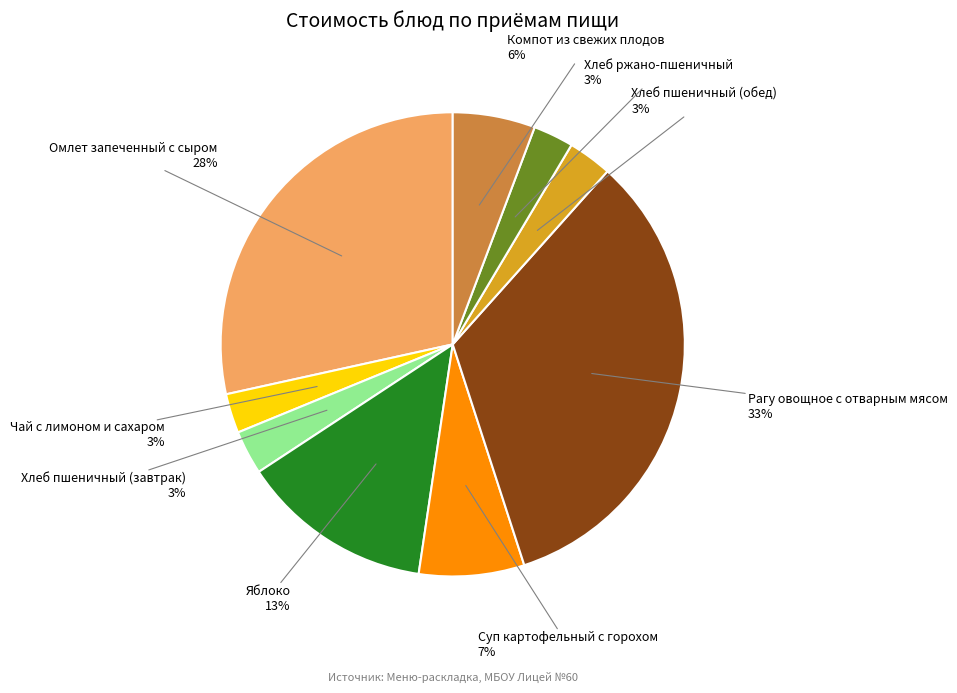

To the nearest percent, what is the average slice percentage?

11%